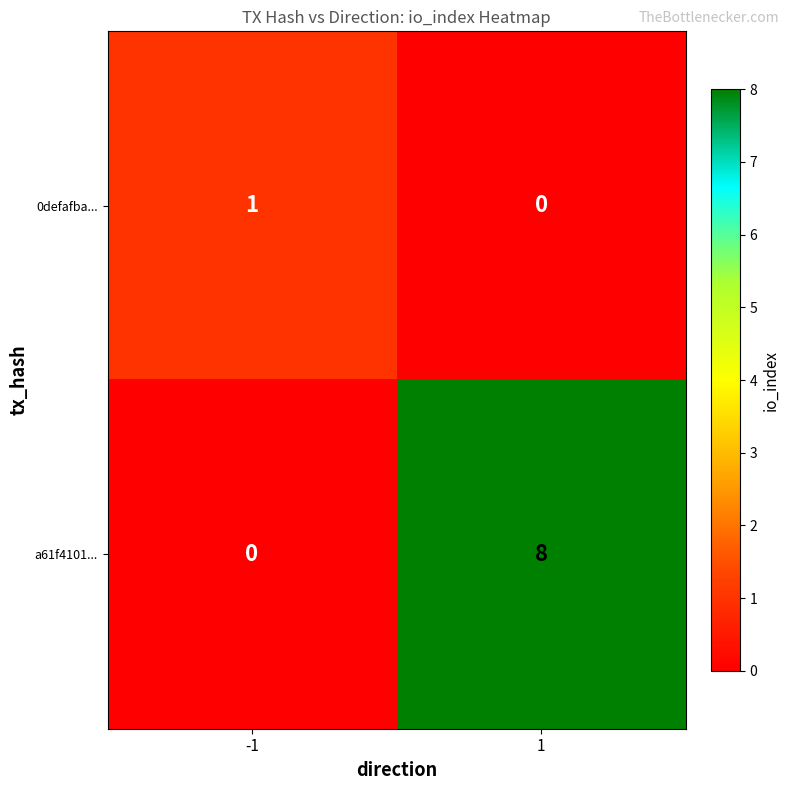

At how many categories does at least one series exceed 2?

1